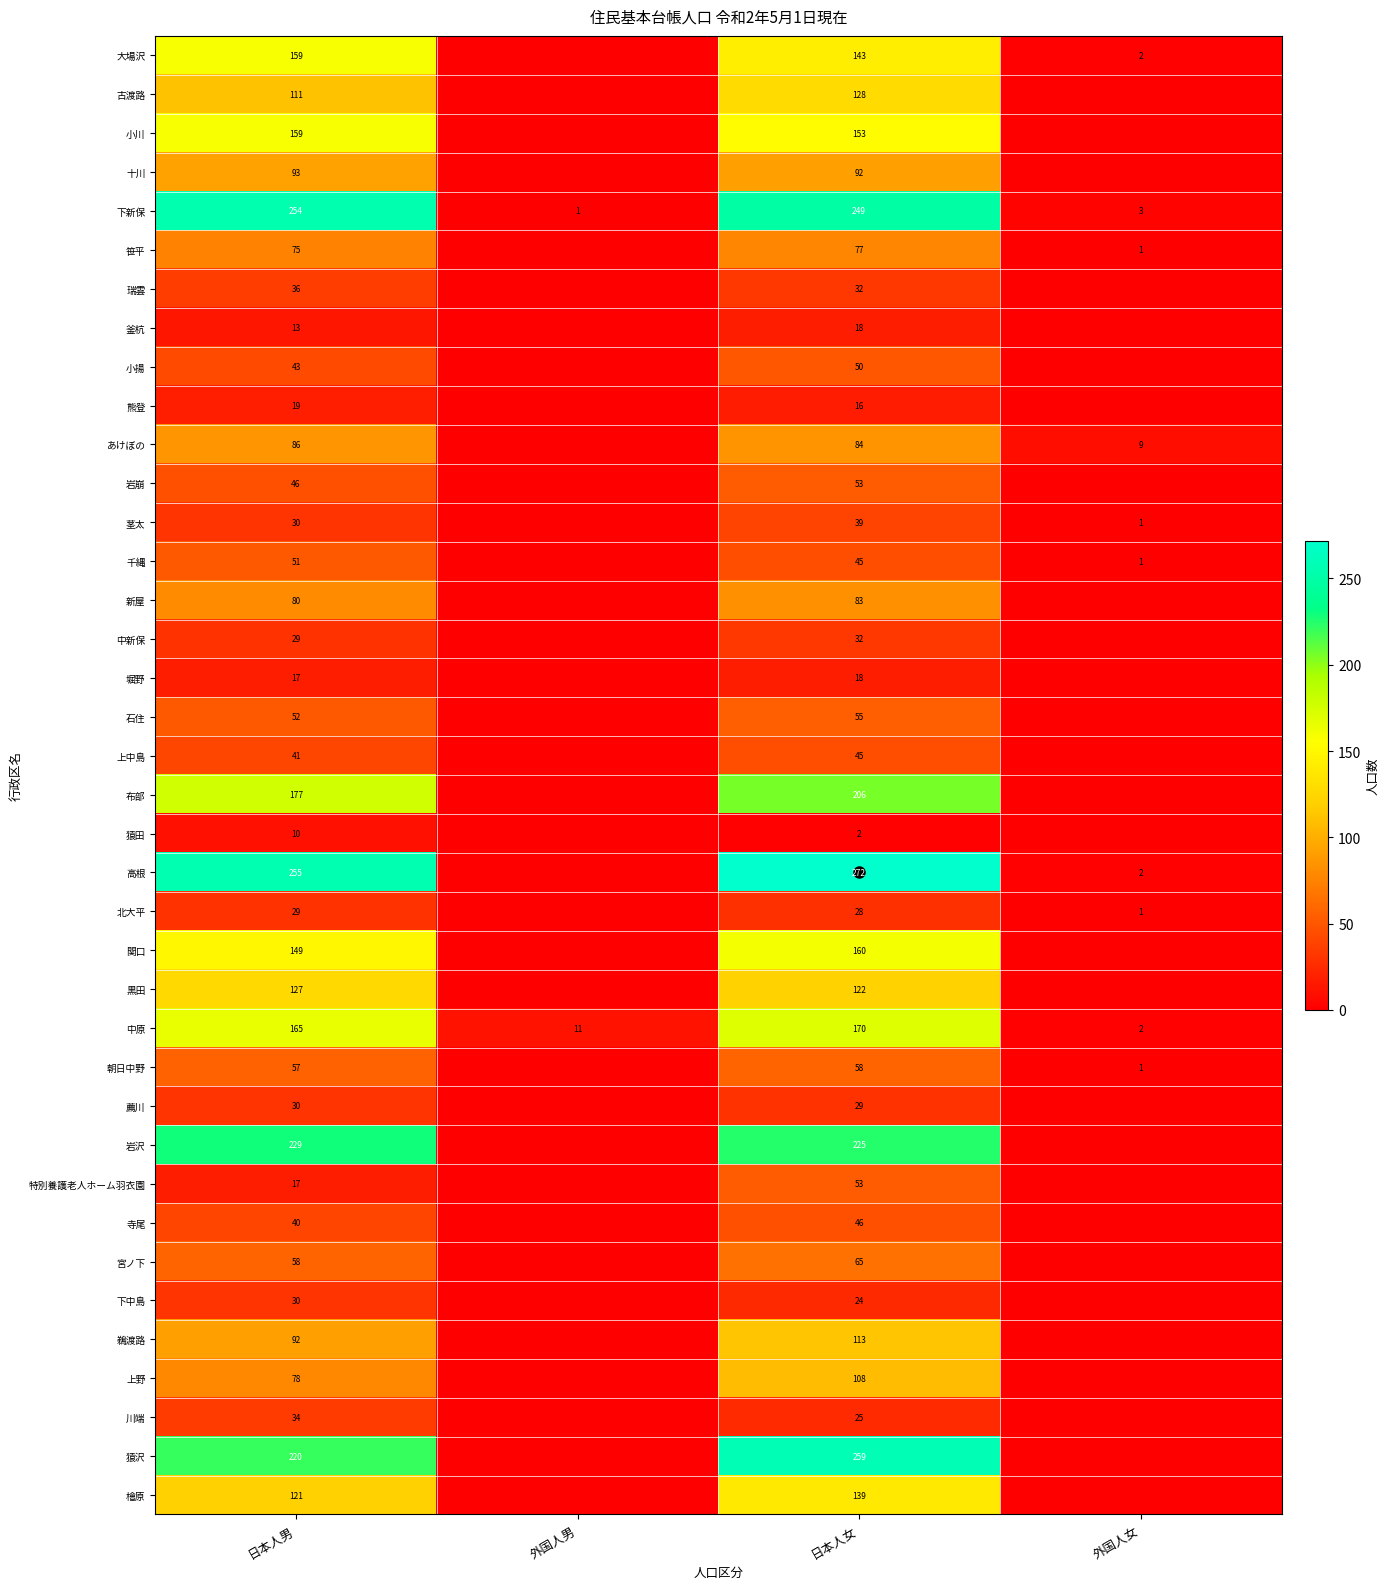

How many data points does each series have?

4